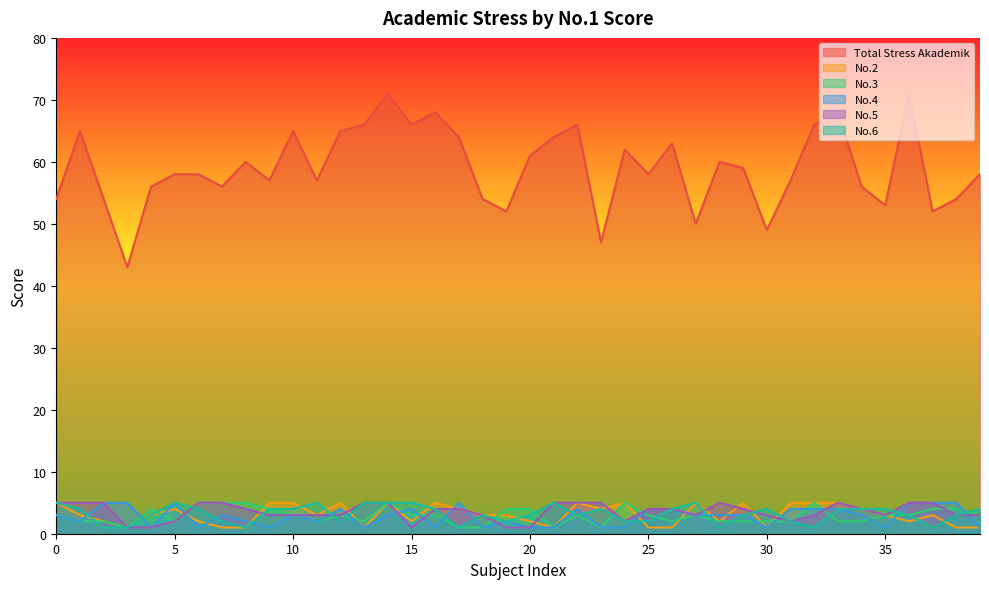

List the series in order of their peak value, lowest first.

No.2, No.3, No.4, No.5, No.6, Total Stress Akademik